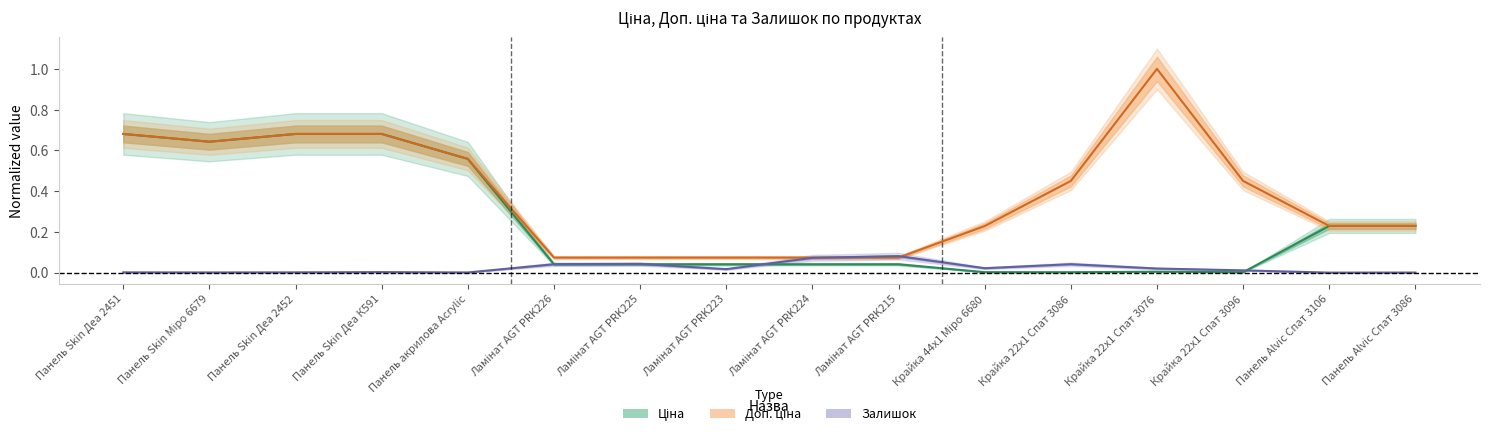

What position from the left is Панель акрилова Acrylic?

5